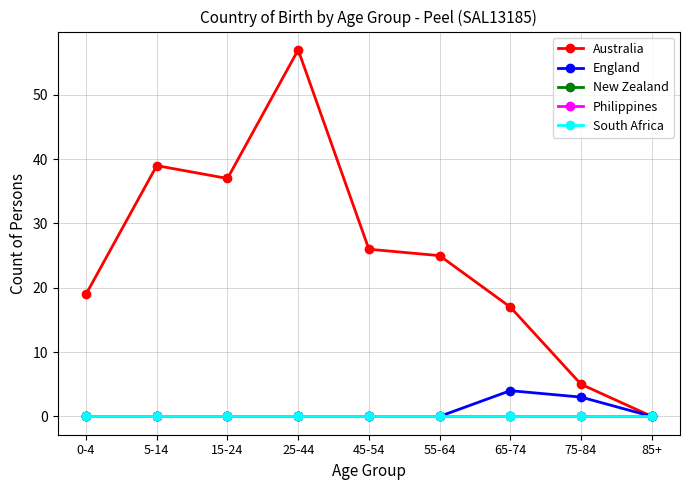

How many lines are shown in the chart?

5